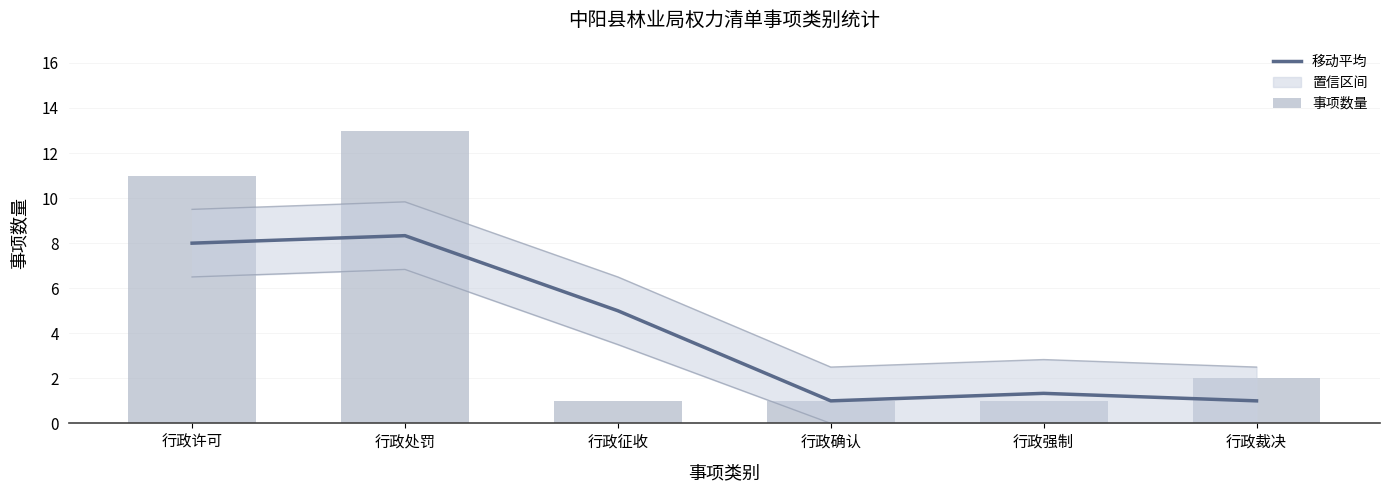

Reading left to right, what are all the values shown in this chart?

移动平均: 8.0	8.3	5.0	1.0	1.3	1.0
事项数量: 11.0	13.0	1.0	1.0	1.0	2.0